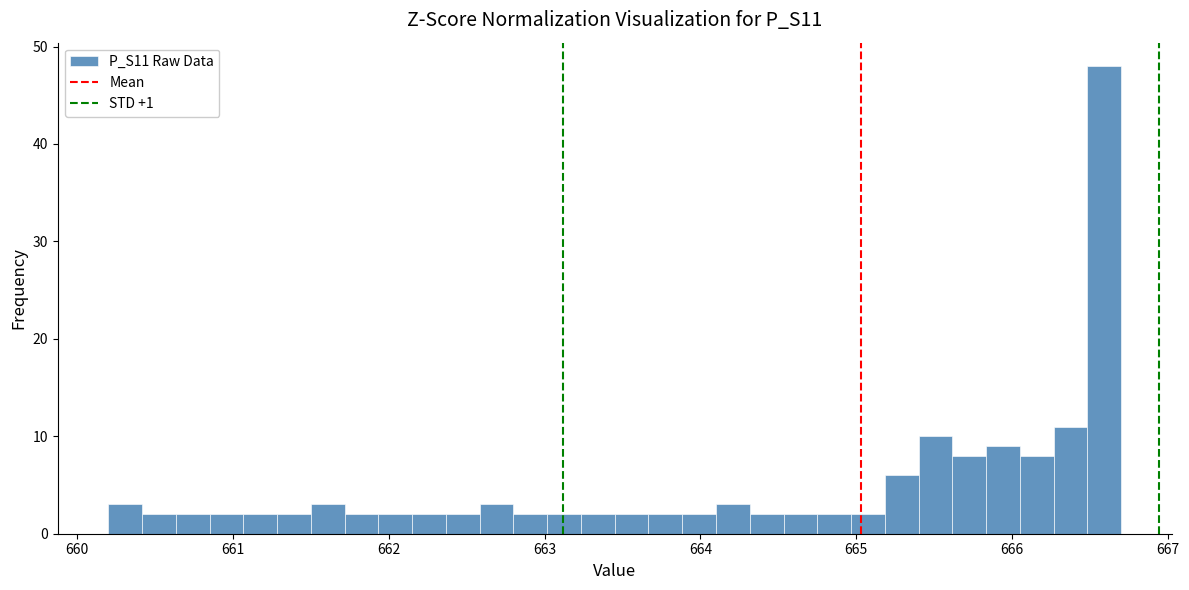

Read against the x-axis, roughly where is the centre of the tallest bar?

666.6